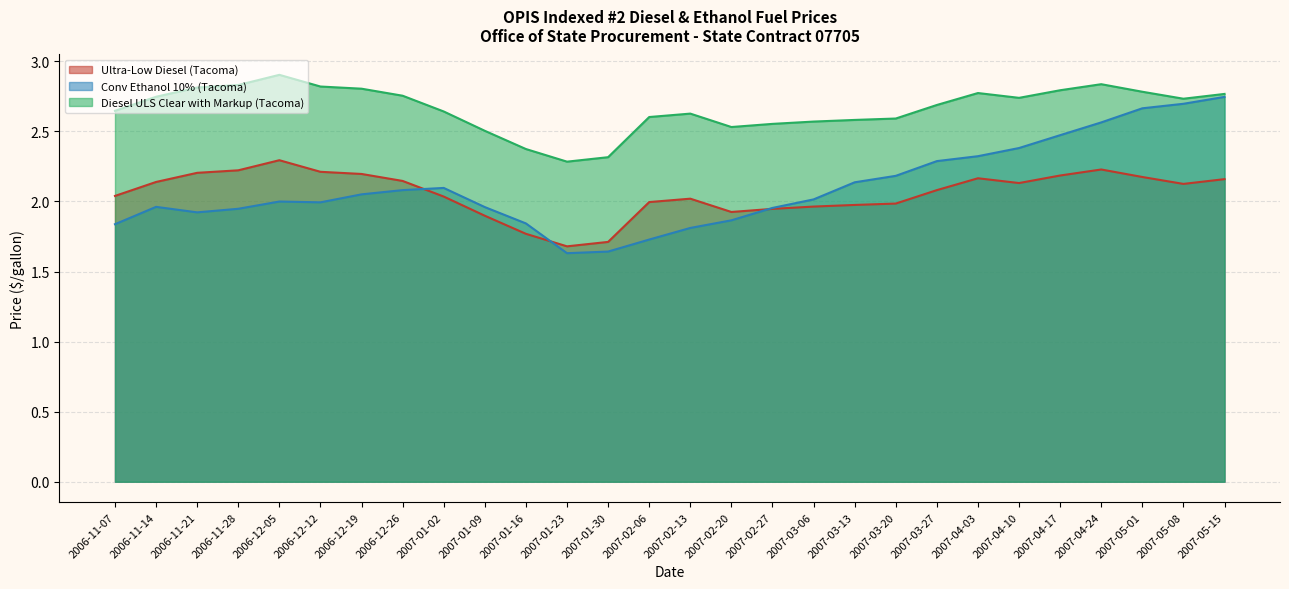

Is the value of Conv Ethanol 10% (Tacoma) at 2006-11-07 greater than the value of Diesel ULS Clear with Markup (Tacoma) at 2007-01-16?

No